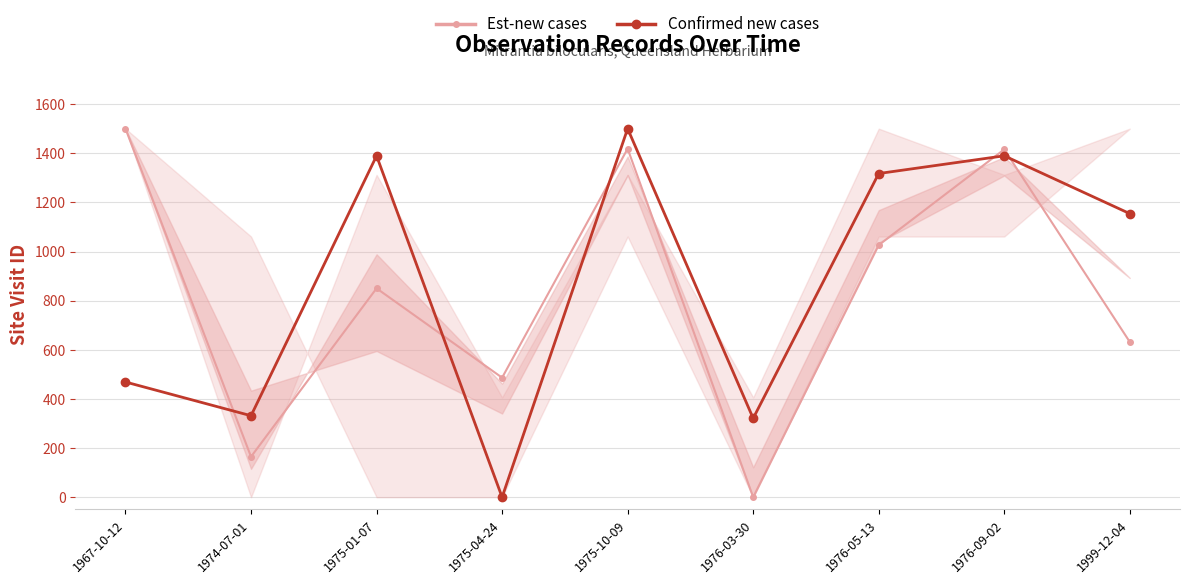

Which series has the largest total across all categories?

Confirmed new cases